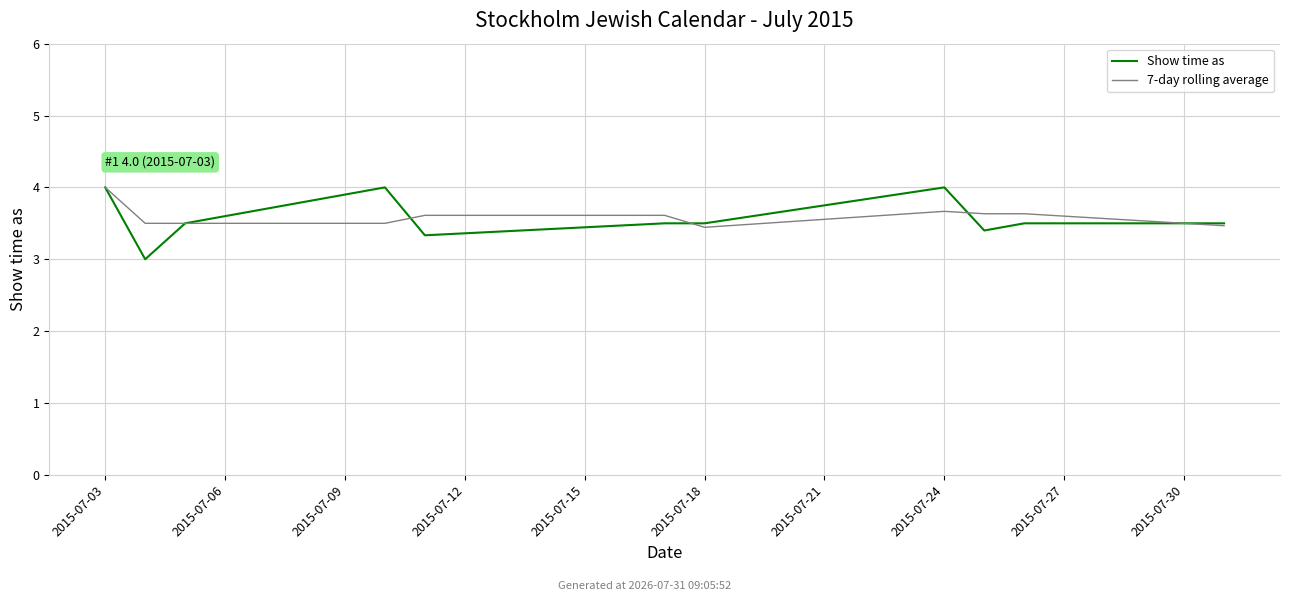

Does the chart display data point markers on the line(s)?

No